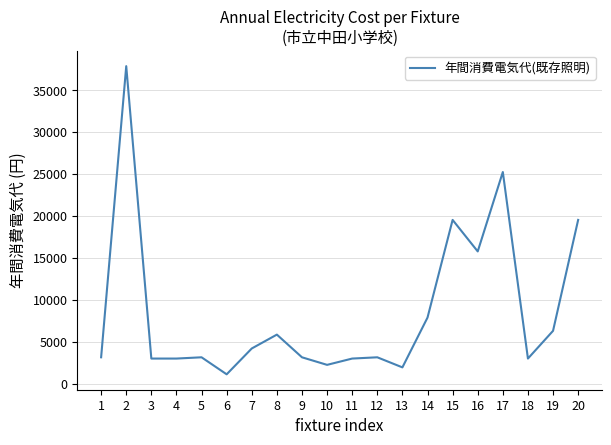

At which category does the chart reach its peak across all series?

2